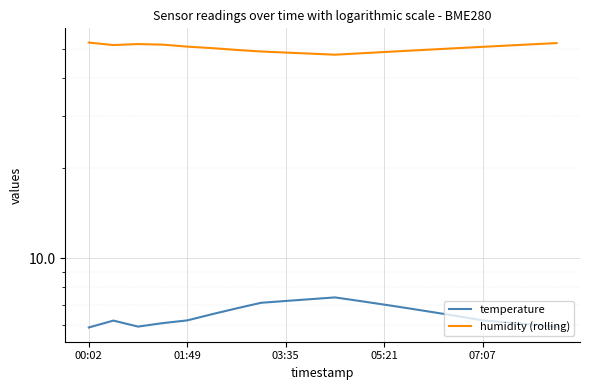

True or false: humidity (rolling) and temperature cross at least once.

False